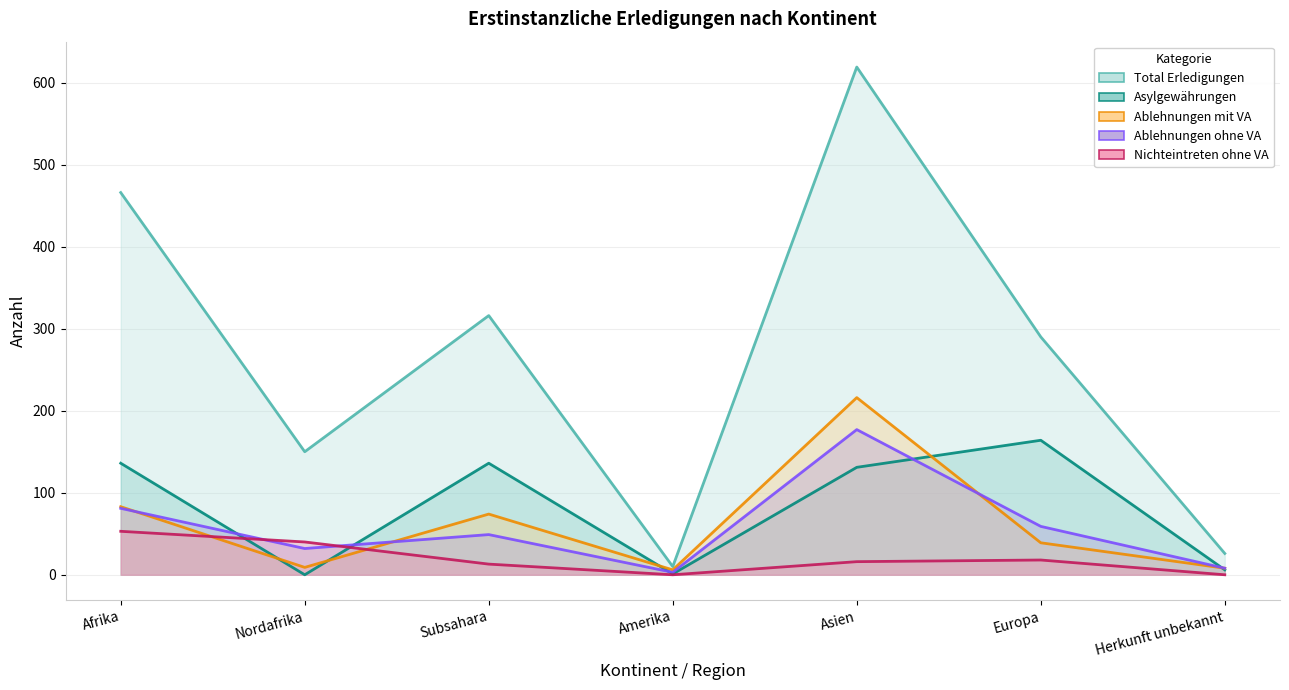

True or false: Nichteintreten ohne VA has more than 2 interior local peaks.

False